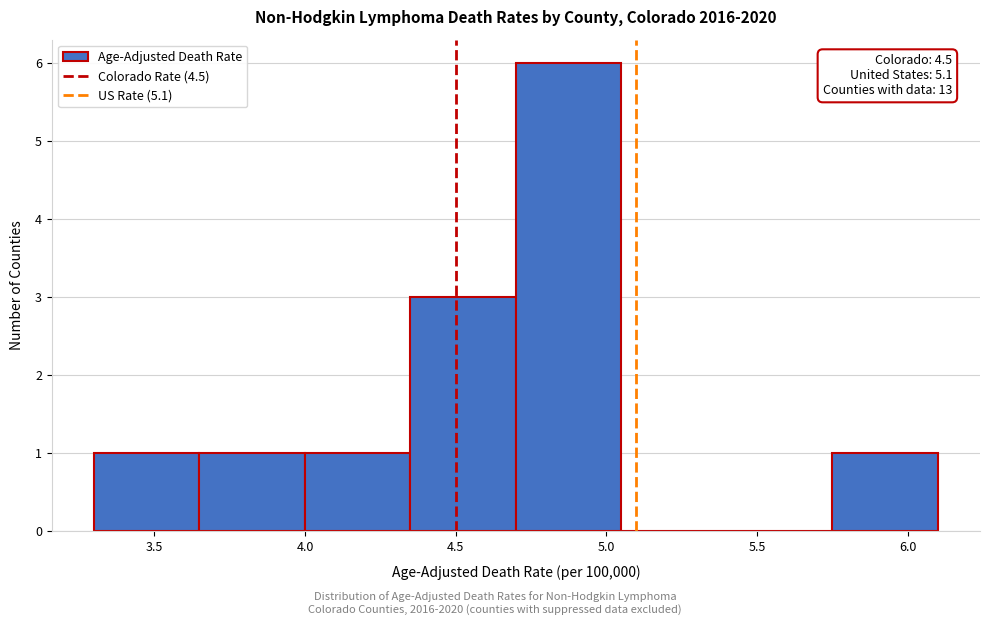

Over which range of the x-axis is the bar tallest?

4.70 to 5.05